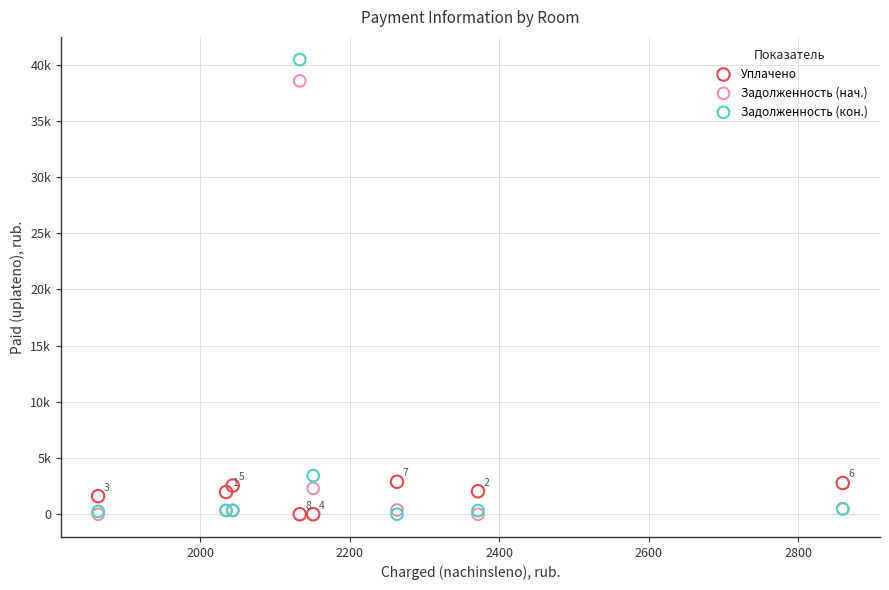

What are all the series names shown in the legend?

Уплачено, Задолженность (нач.), Задолженность (кон.)